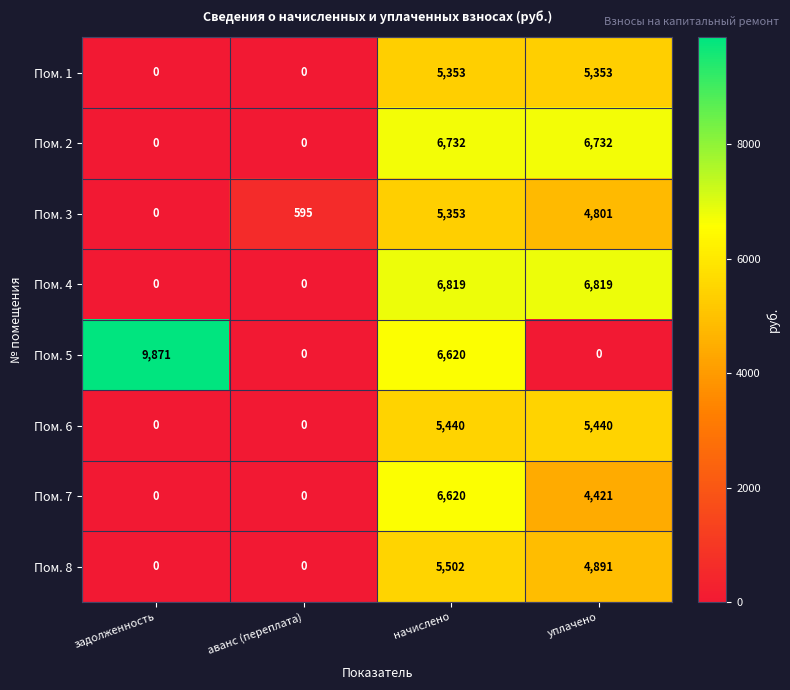

What is the average value of the Пом. 3 series?

2687